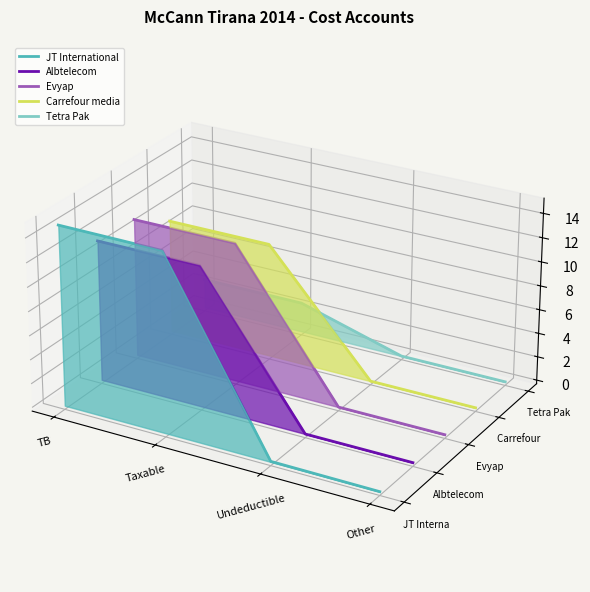

What position from the left is Undeductible?

3